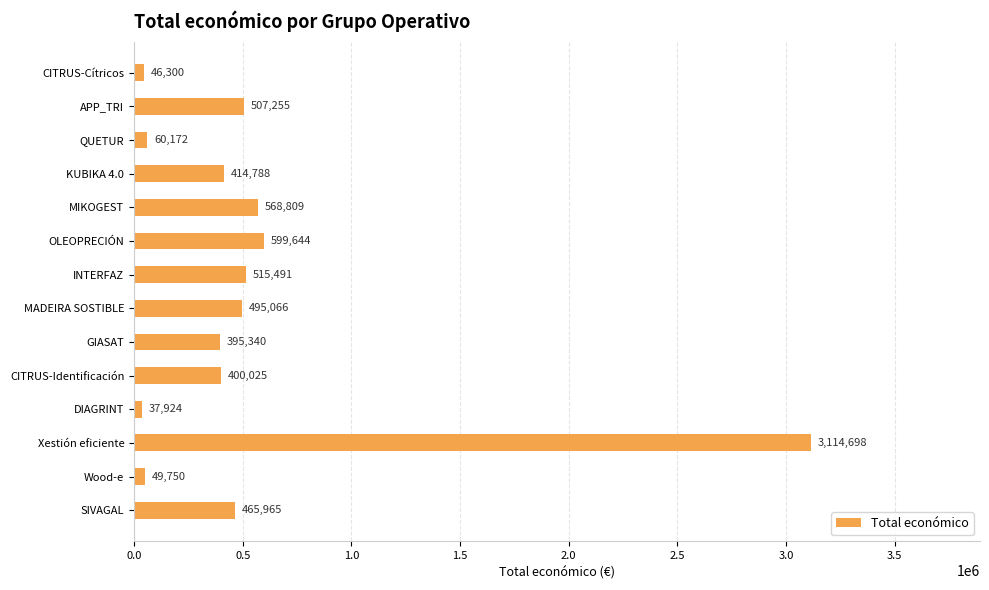

True or false: the data shows 4881462 at Xestión eficiente.

False